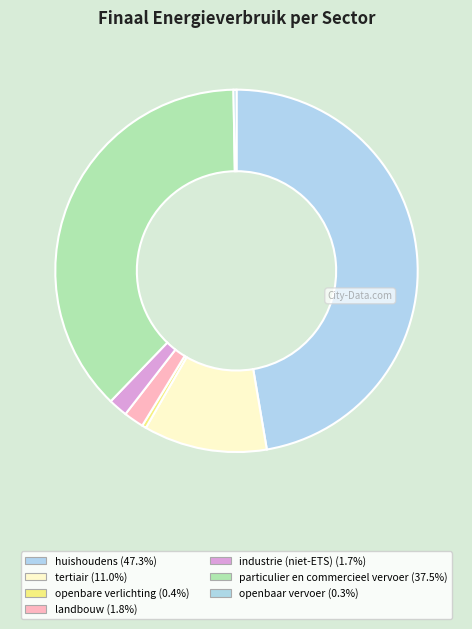

What is the total percentage of huishoudens and openbaar vervoer?

47.6%